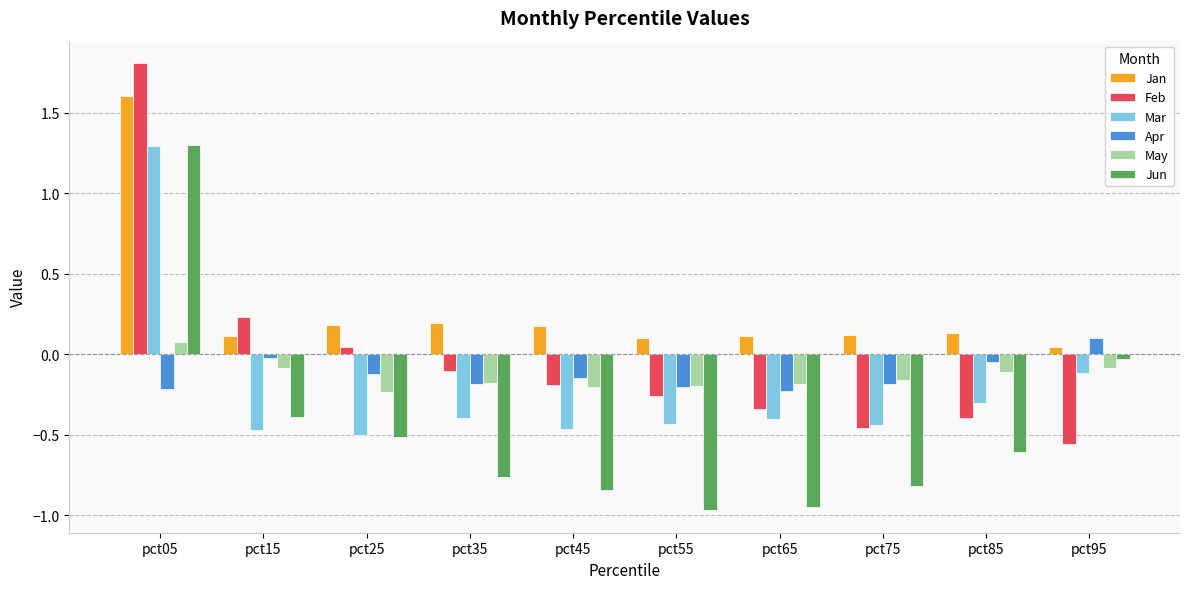

What is the total value across all series at pct65?

-2.0